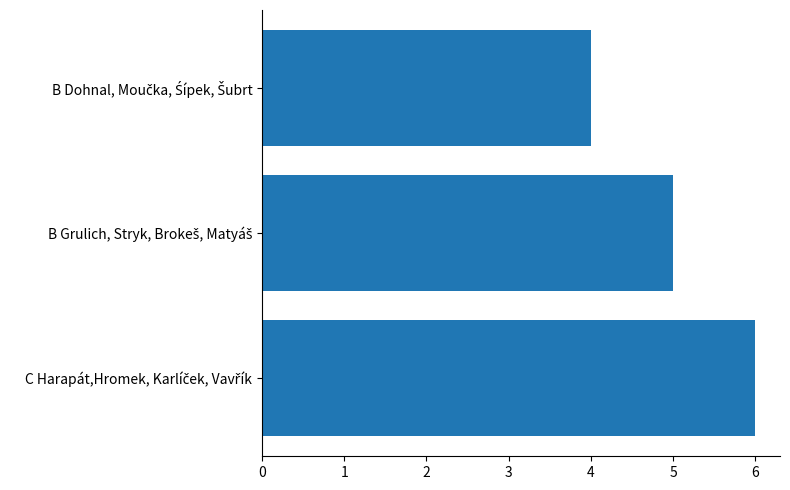

What is the maximum value shown in the chart?

6